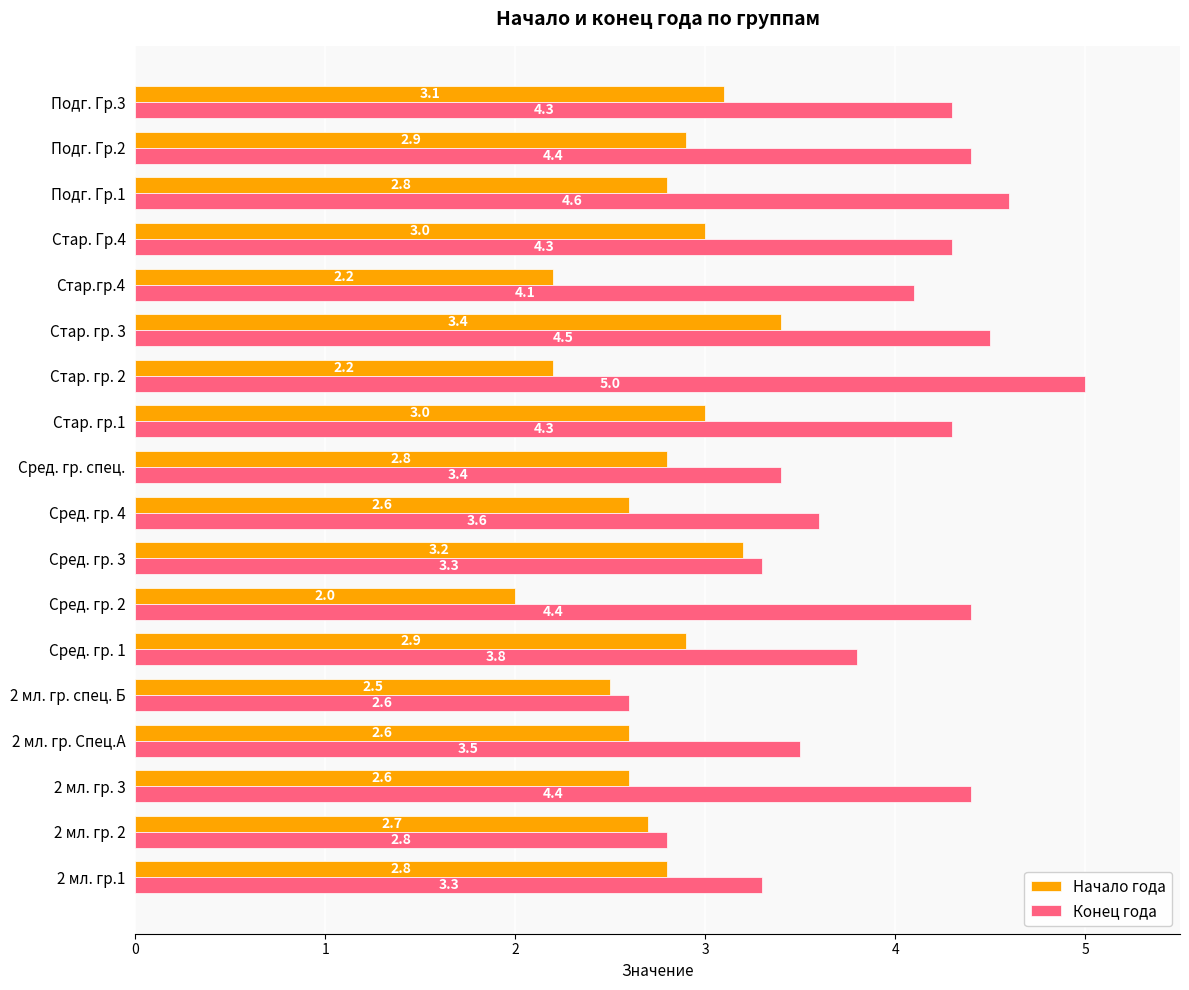

What is the minimum value for Начало года?

2.0